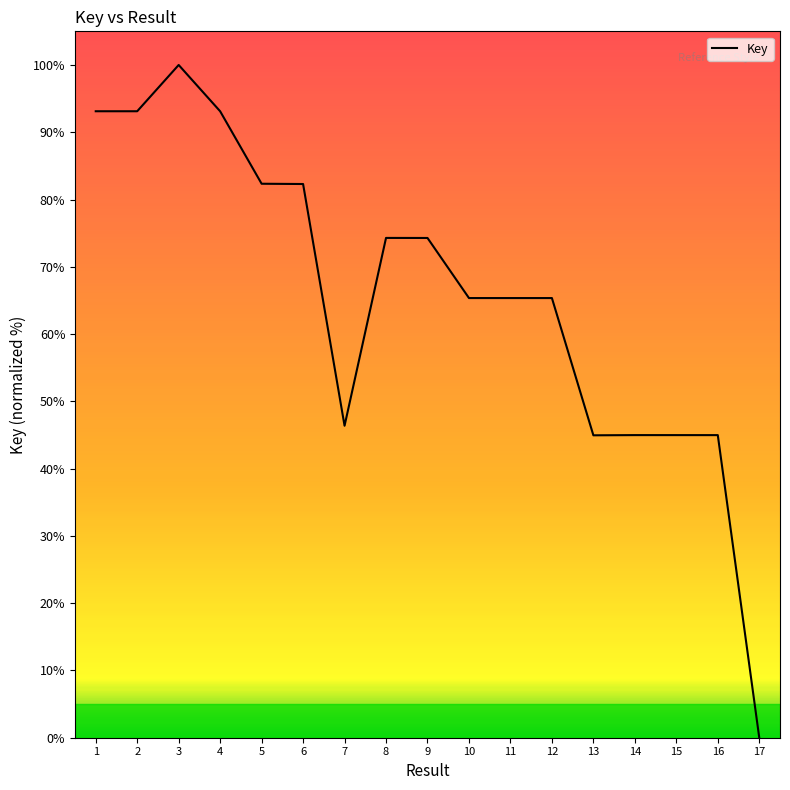

The value at 4 is 56.1. True or false?

False